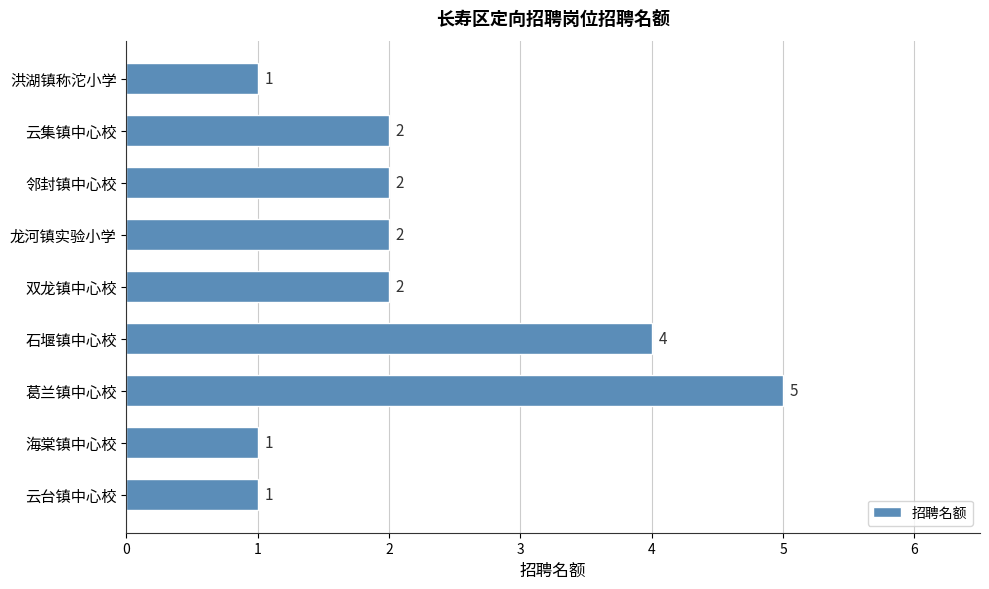

What is the difference between the maximum and minimum values?

4